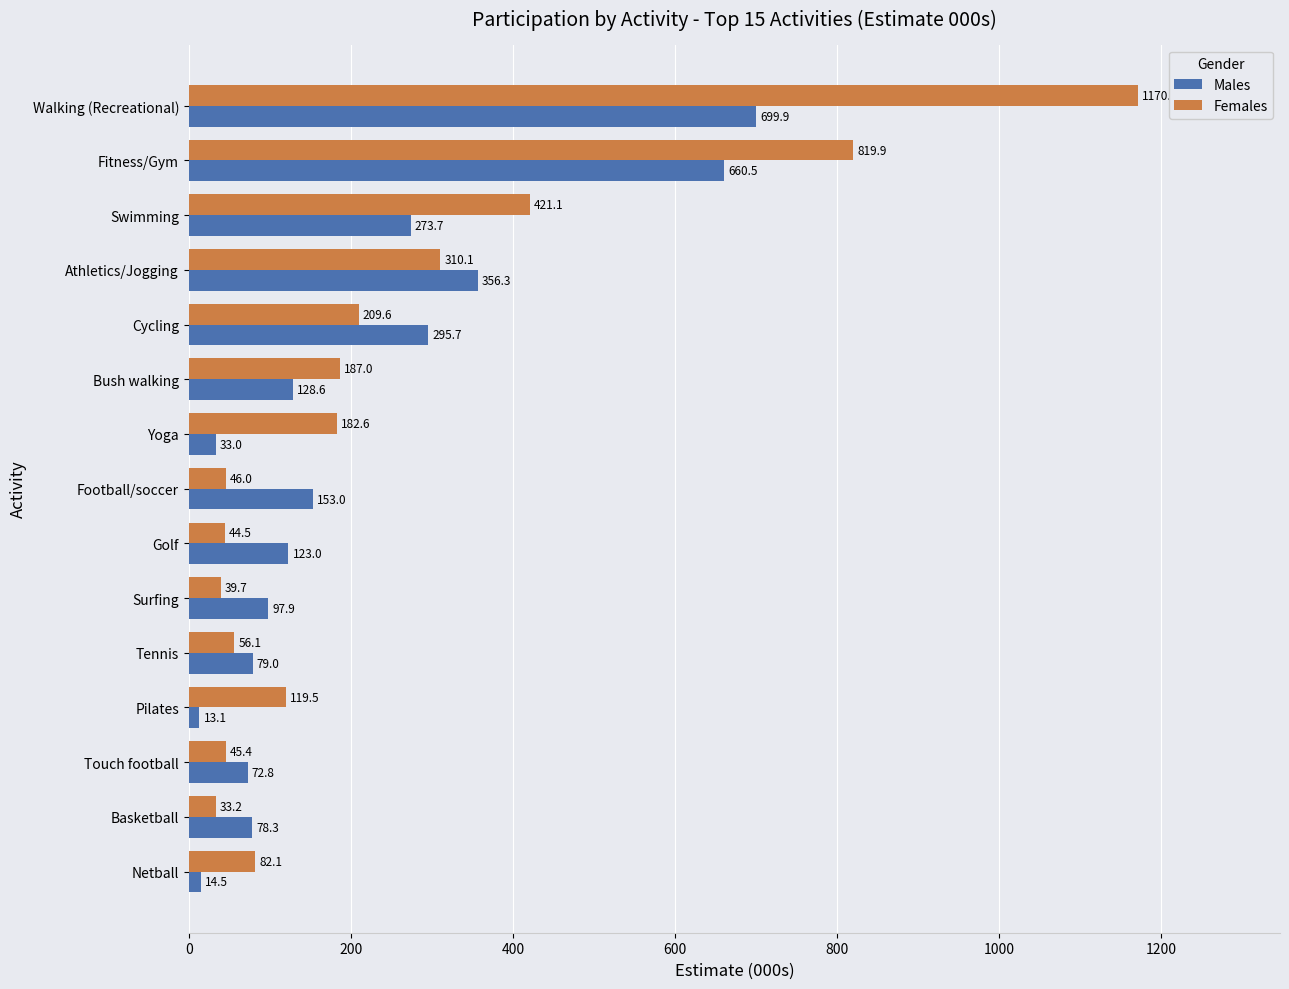

Which series has the widest spread of values?

Females